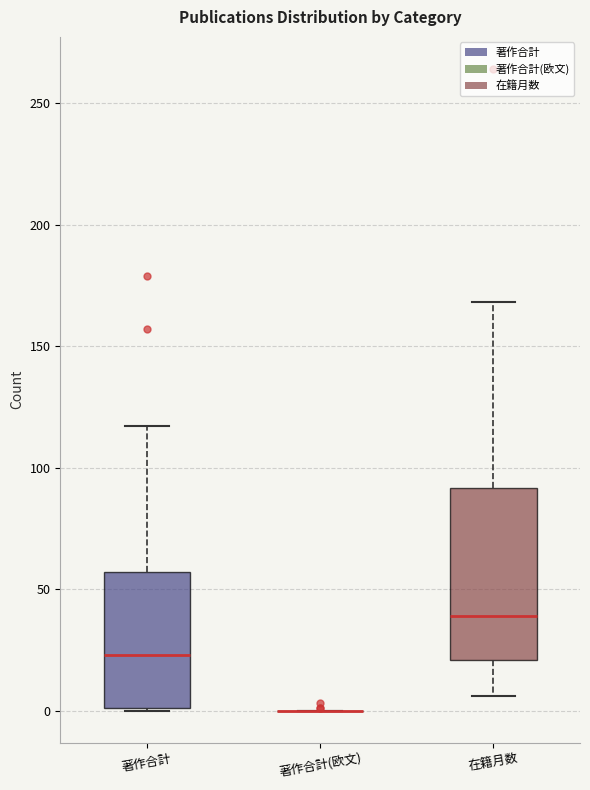

Reading left to right, read every box against the y-axis: the position of its median line, the range the box covers, and the ends of its whiskers. The values are not printed on the chart, so give them approximately, as read against the axis.

著作合計: median 25, box 0 to 55, whiskers 0 to 115
著作合計(欧文): box collapsed to a line at 0, whiskers 0 to 0
在籍月数: median 40, box 20 to 90, whiskers 5 to 170